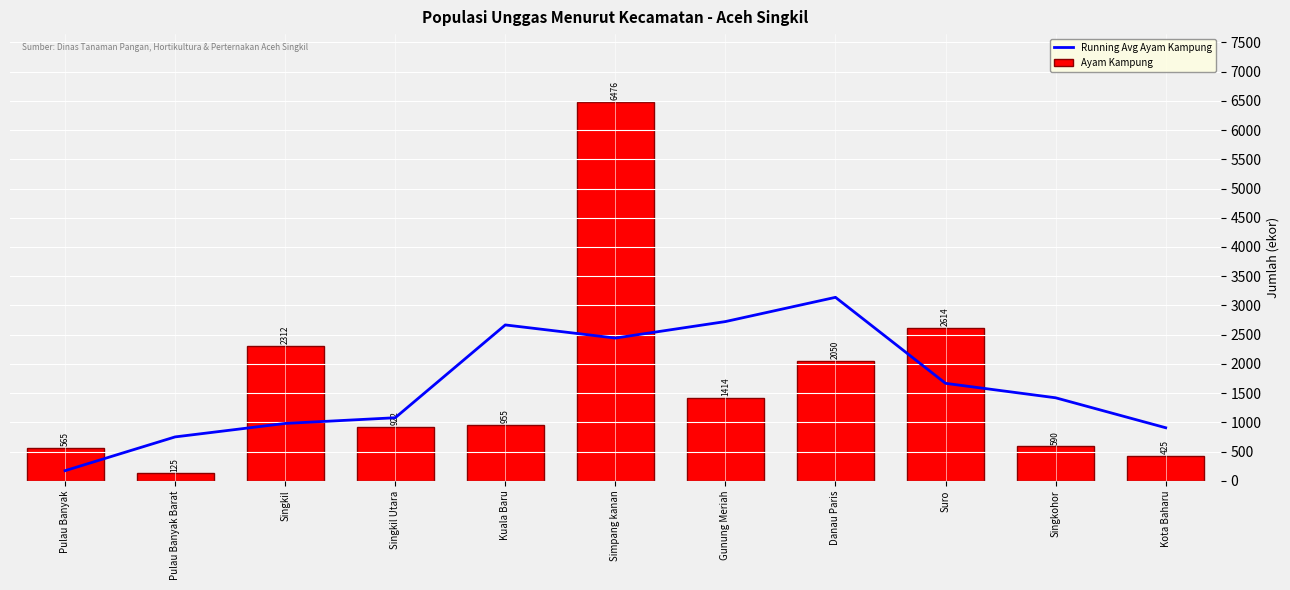

List the series in order of their overall mean, highest first.

Ayam Kampung, Running Avg Ayam Kampung